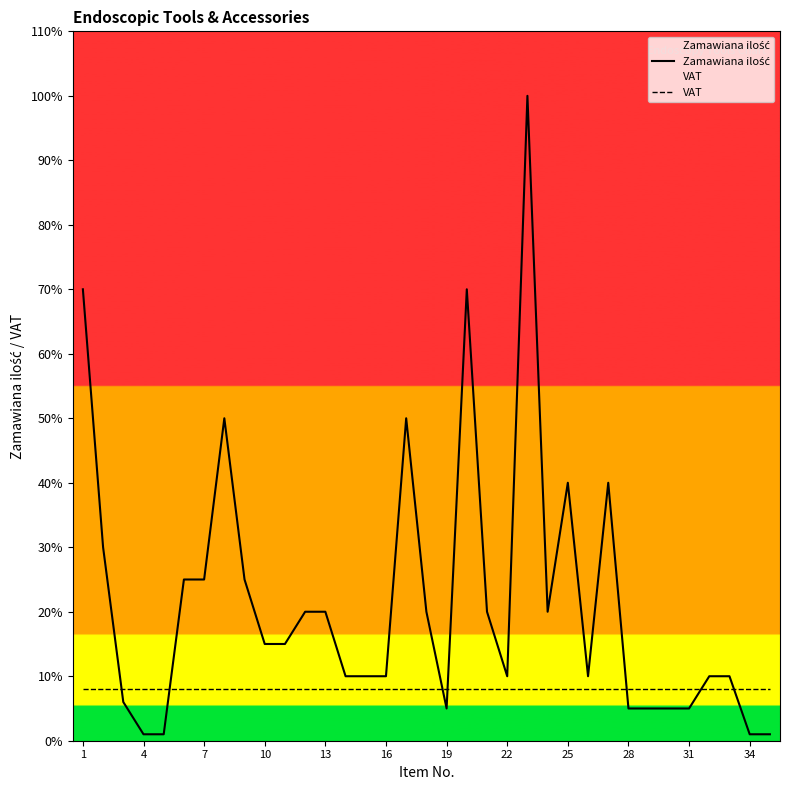

Is it true that VAT equals 14 at 31?

False